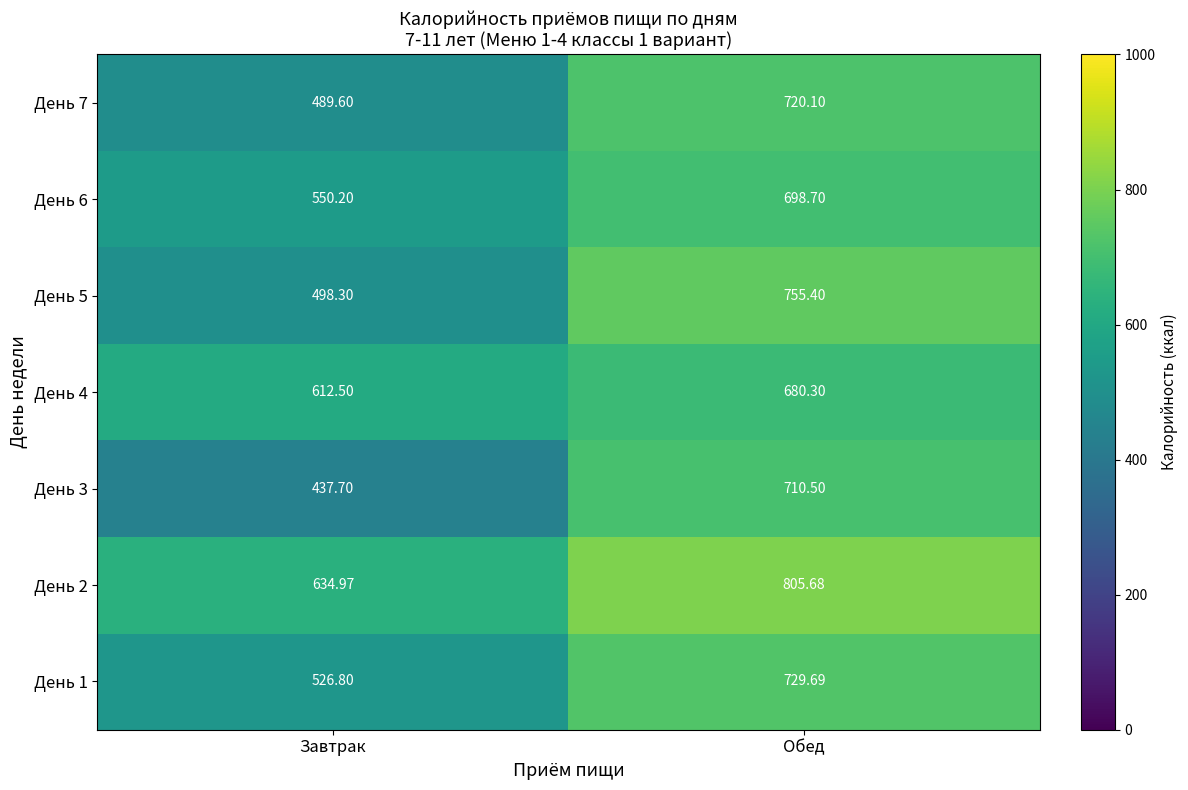

Is the value of День 6 at Обед greater than the value of День 2 at Завтрак?

Yes